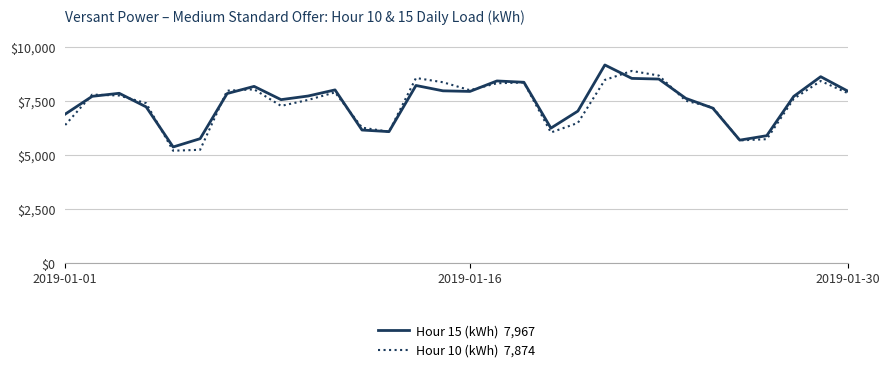

What is the greatest value displayed?

9174